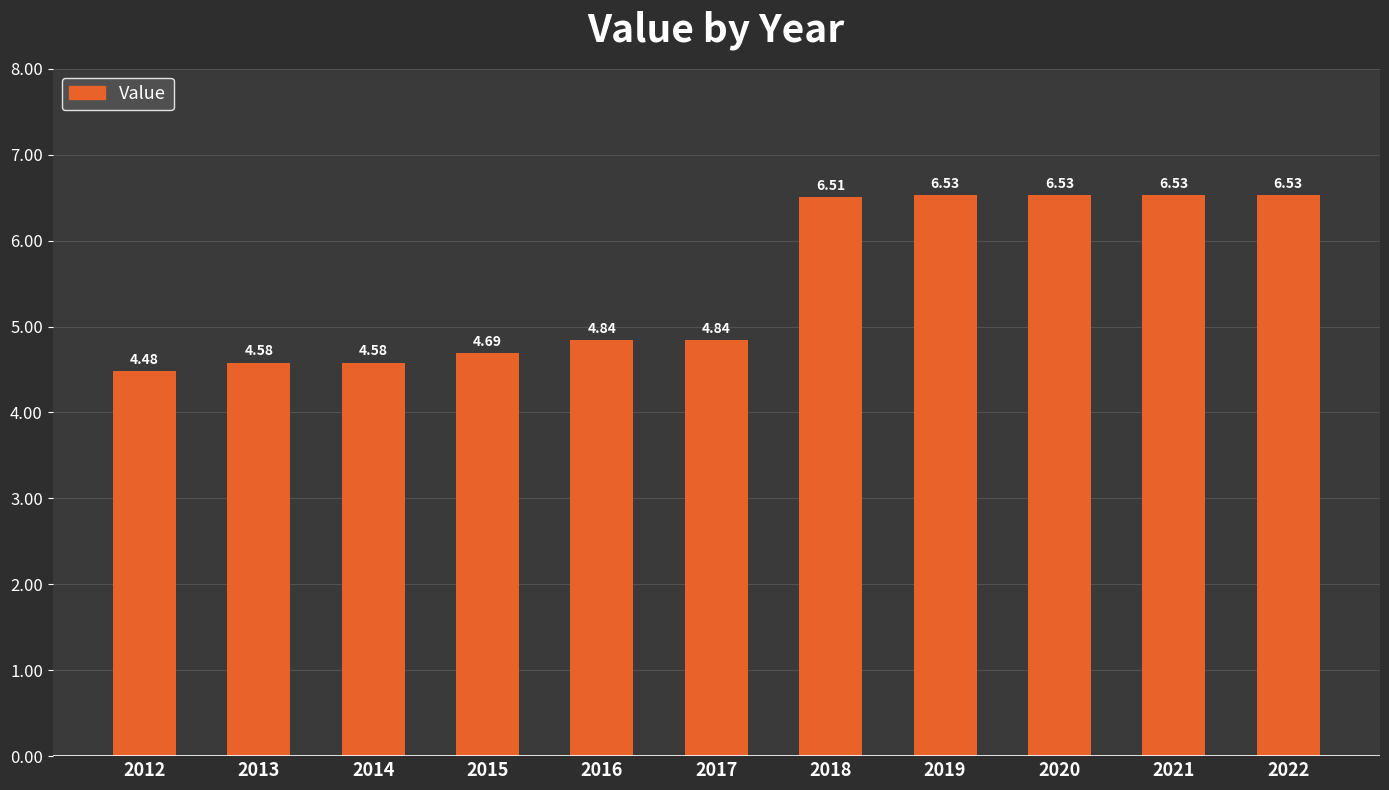

Count the values in the range 4 to 6.

6